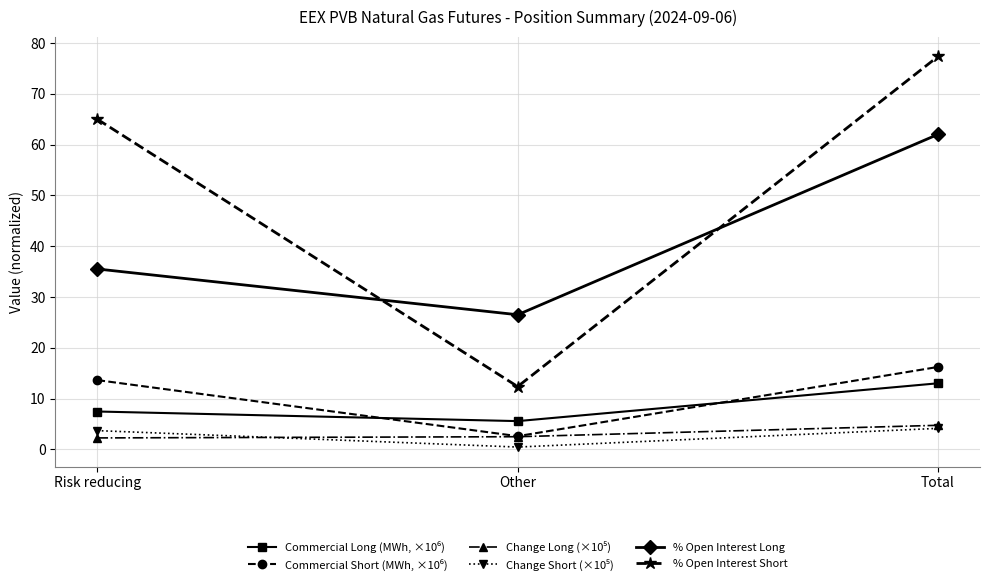

True or false: % Open Interest Short has a value of 65.0 at Risk reducing.

True